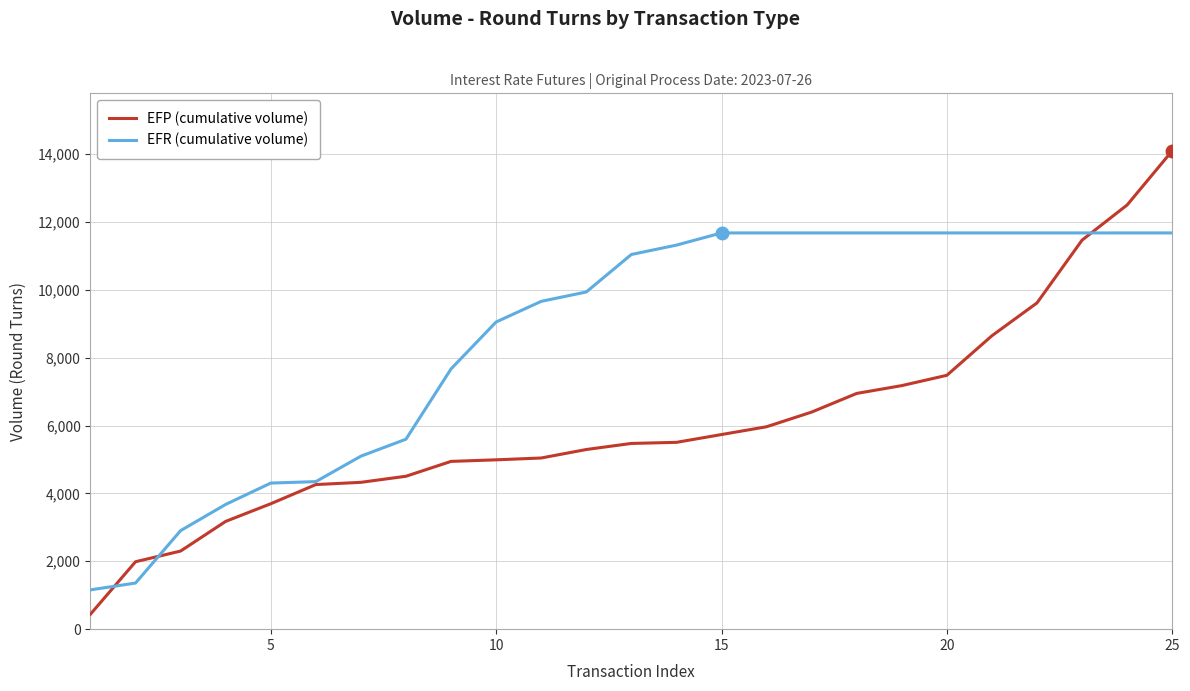

Does the chart display data point markers on the line(s)?

No